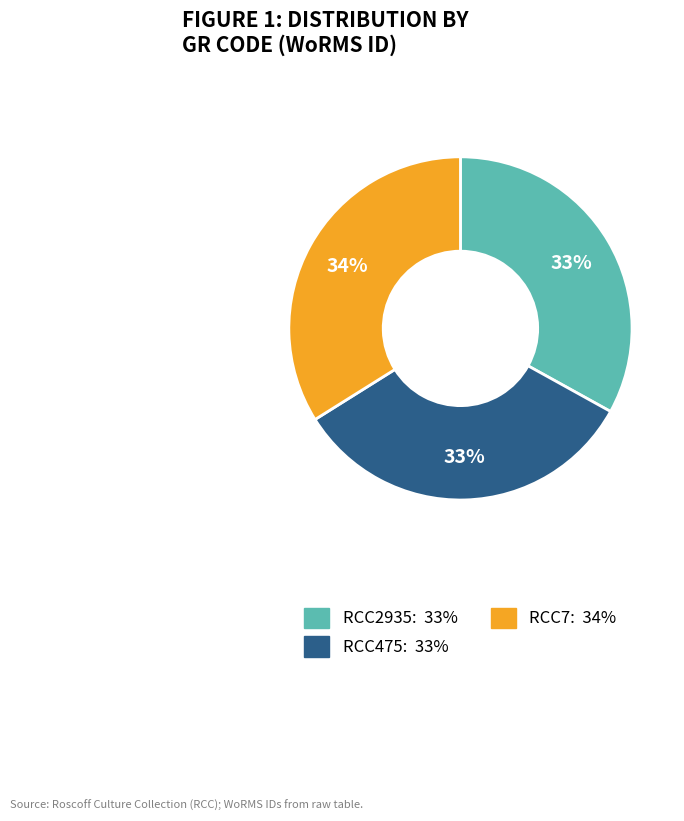

True or false: RCC2935 accounts for 33% of the total.

True